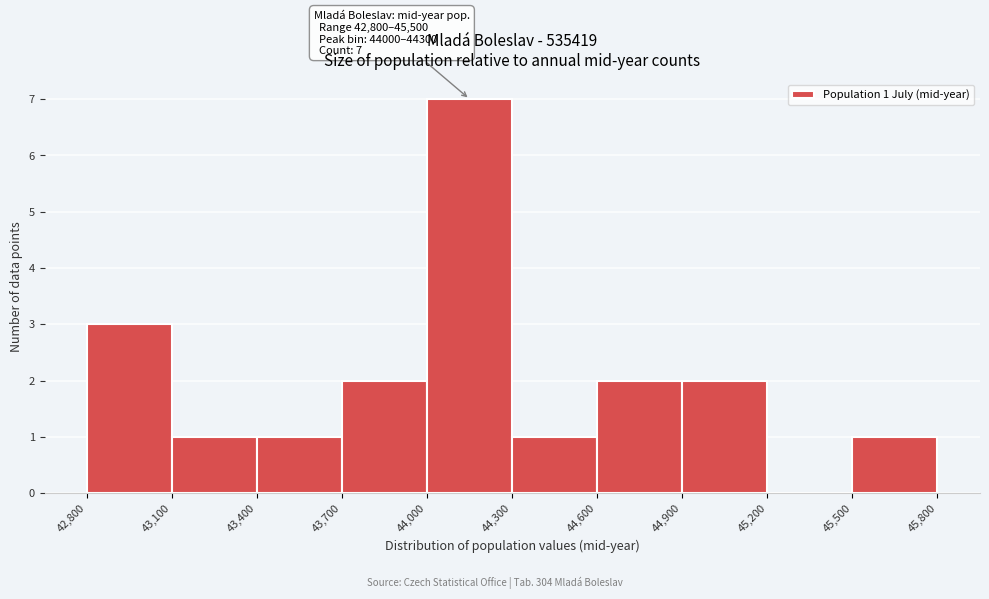

Which range on the x-axis has the tallest bar?

44,000 to 44,300